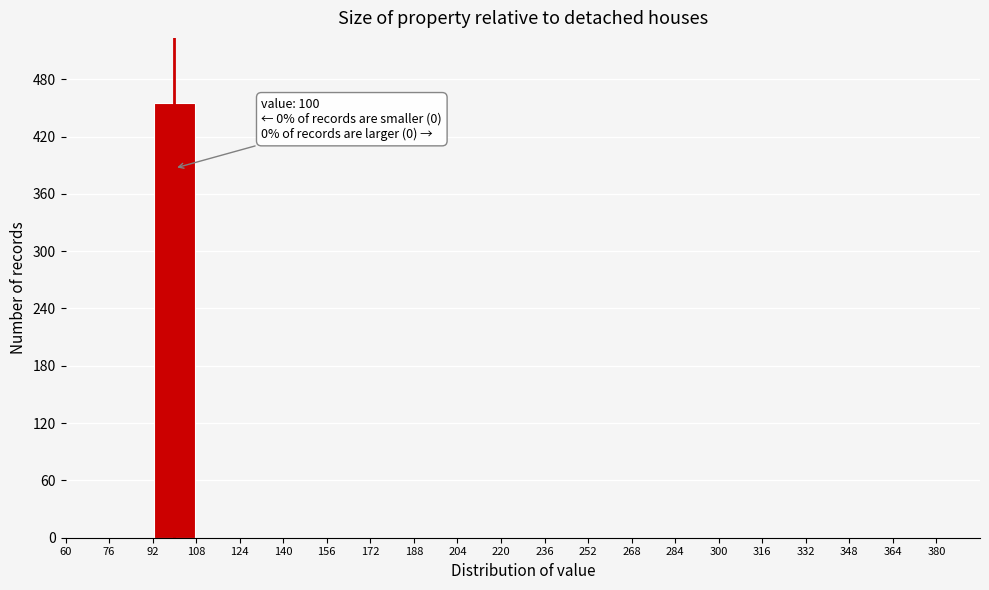

Over which range of the x-axis is the bar tallest?

92 to 108